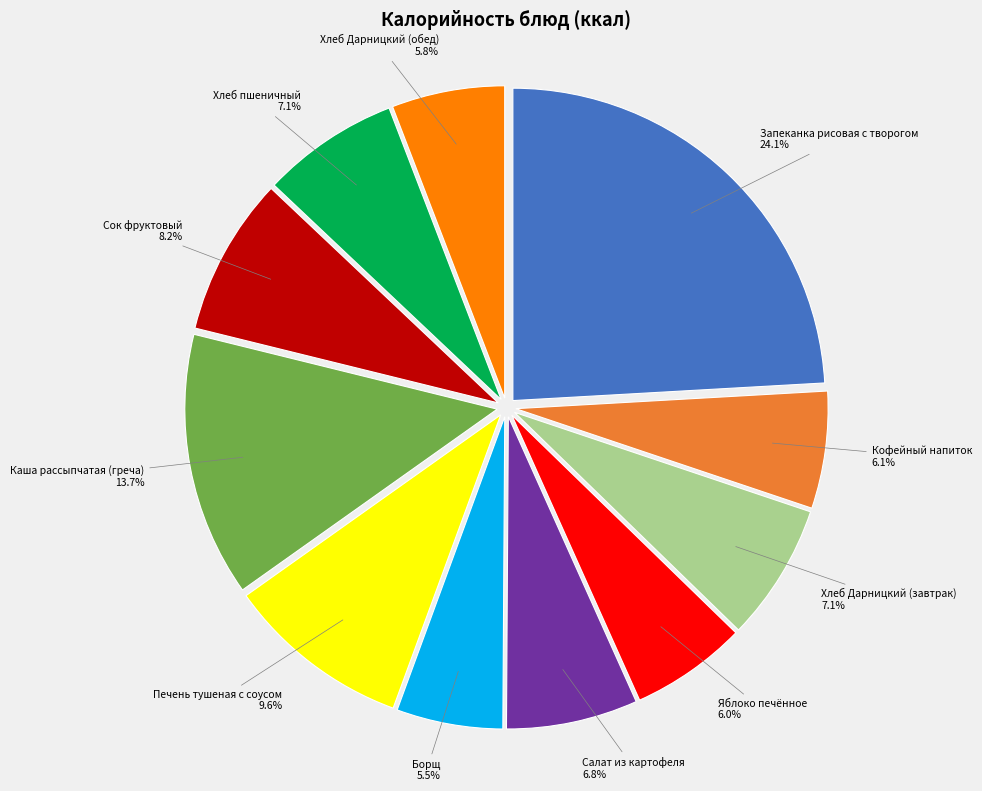

Which slice is the largest?

Запеканка рисовая с творогом